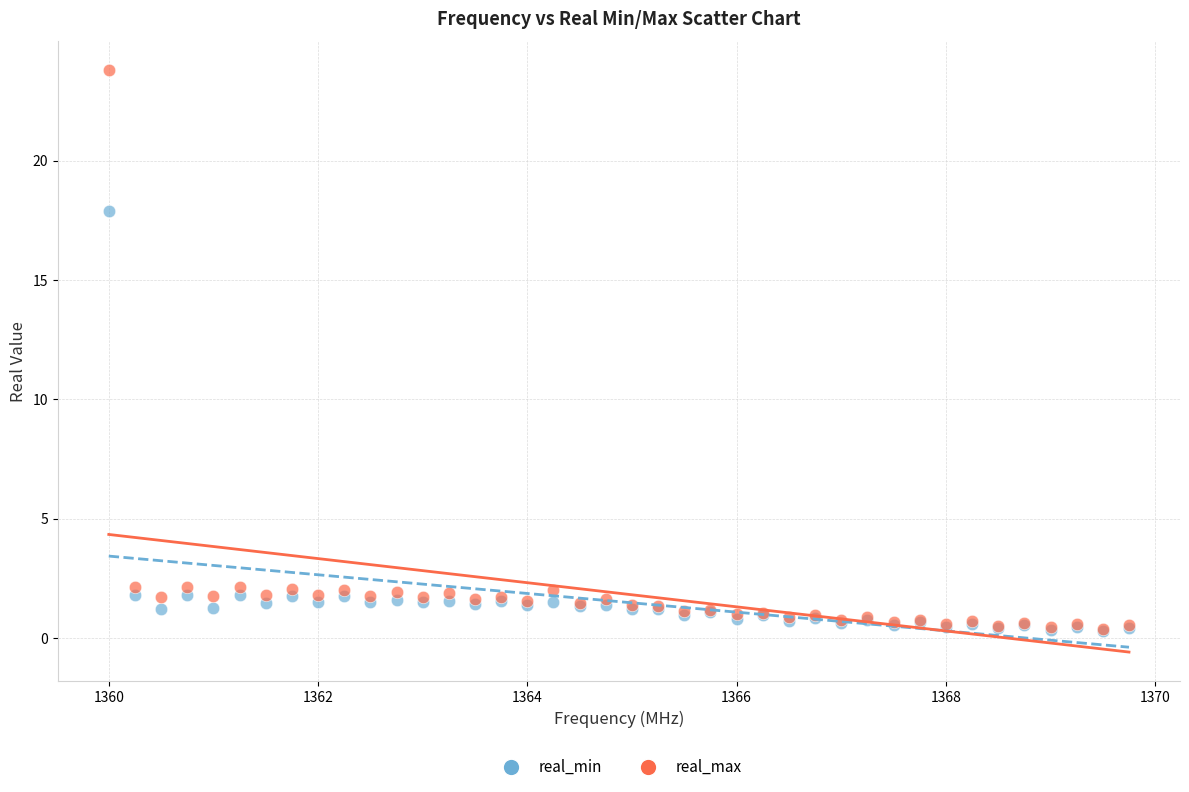

Across all series, what Y value is closest to 12?

17.9